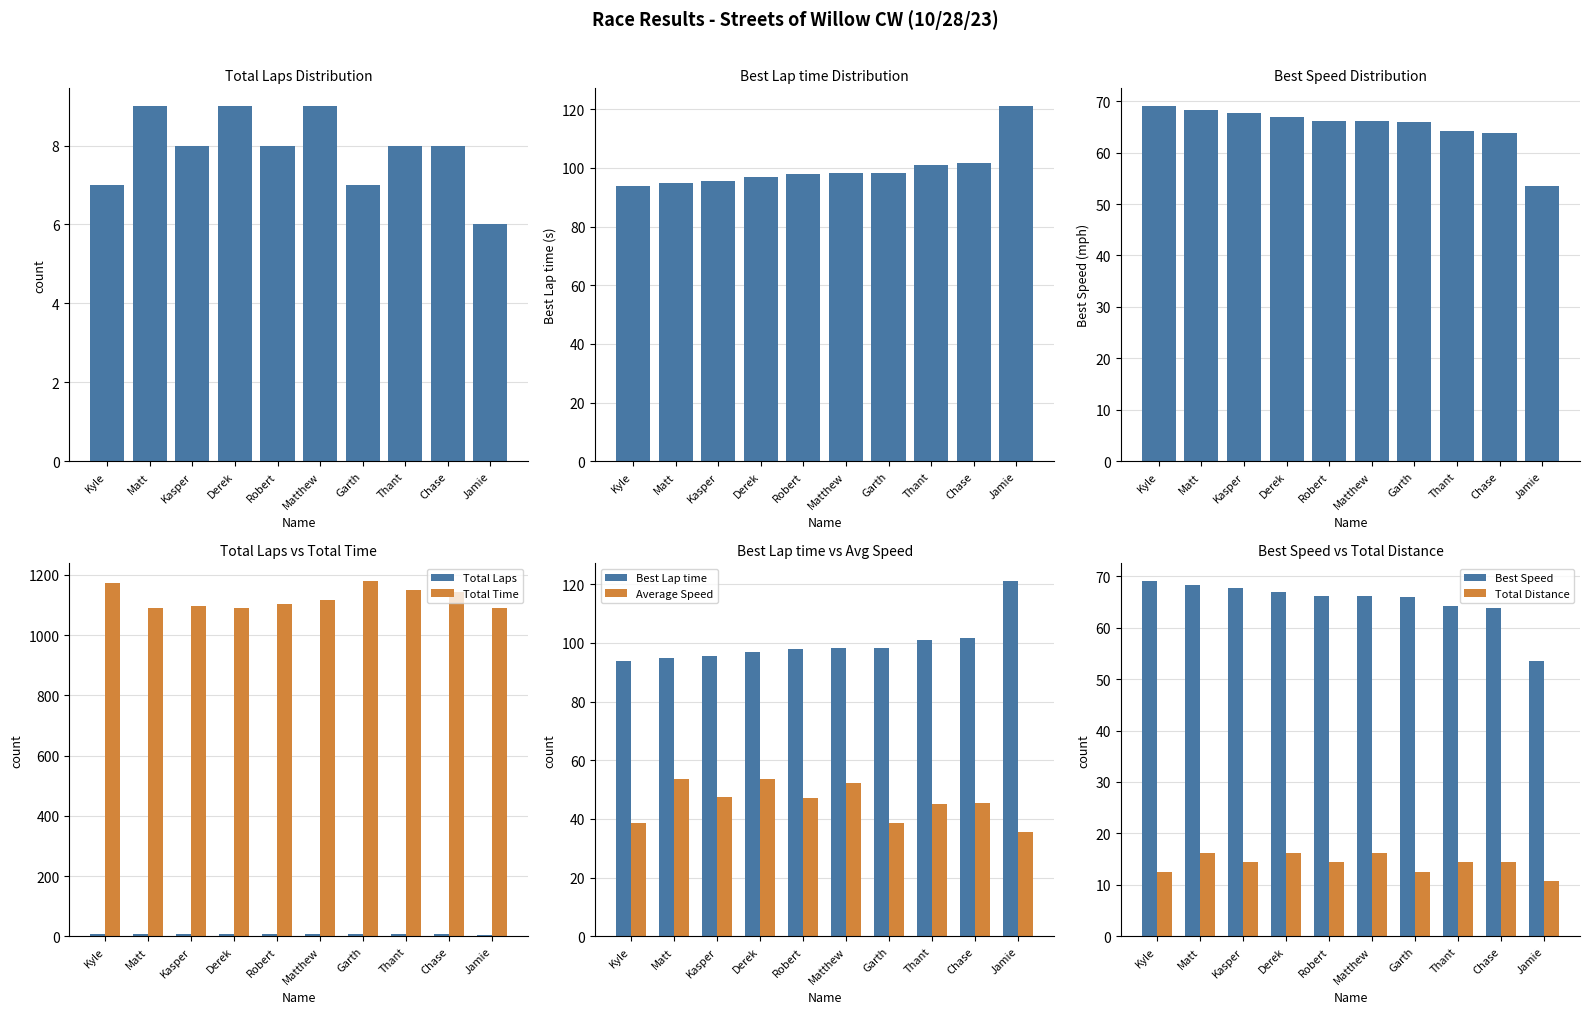

What is the value of the Total Laps bar at the 7th from the left?

7.0